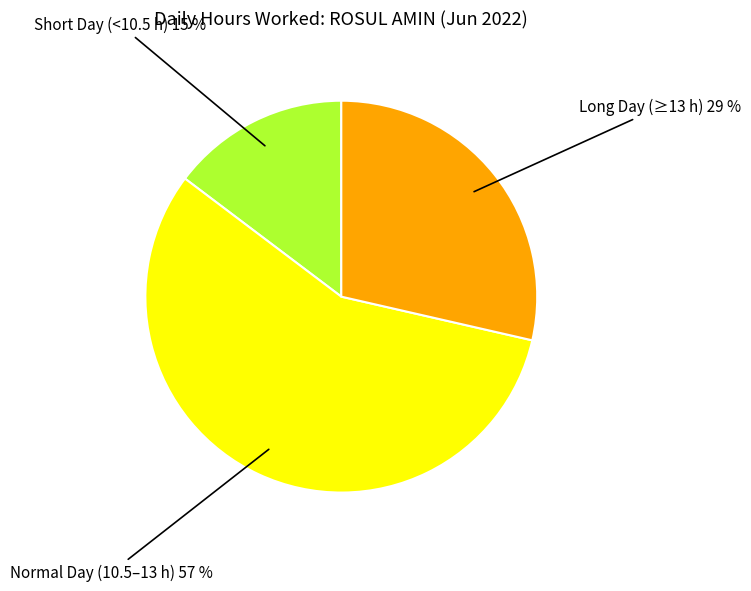

Which has a higher value, Long Day (≥13 h) or Normal Day (10.5–13 h)?

Normal Day (10.5–13 h)